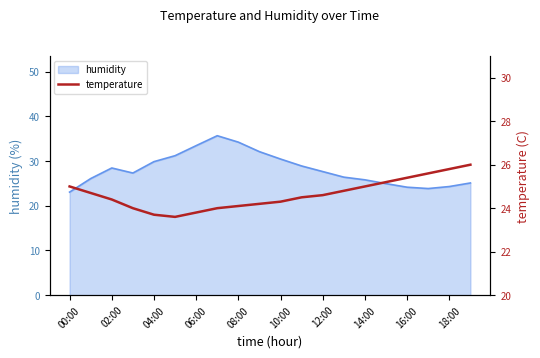

The humidity series shows 34.2 at 08:00. True or false?

True